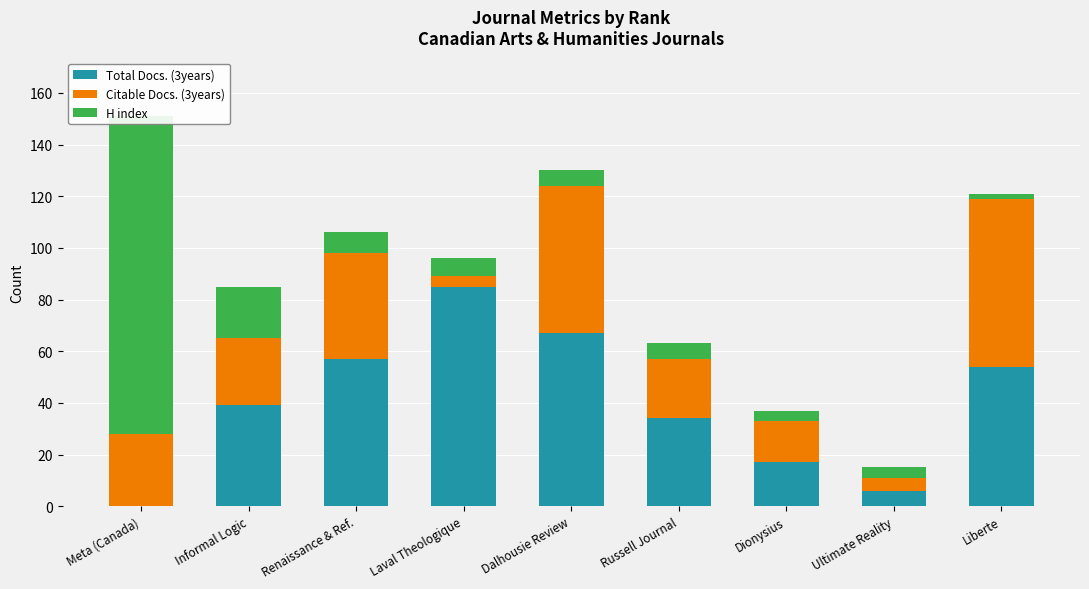

Where is Total Docs. (3years) nearest to the value 42?

Informal Logic